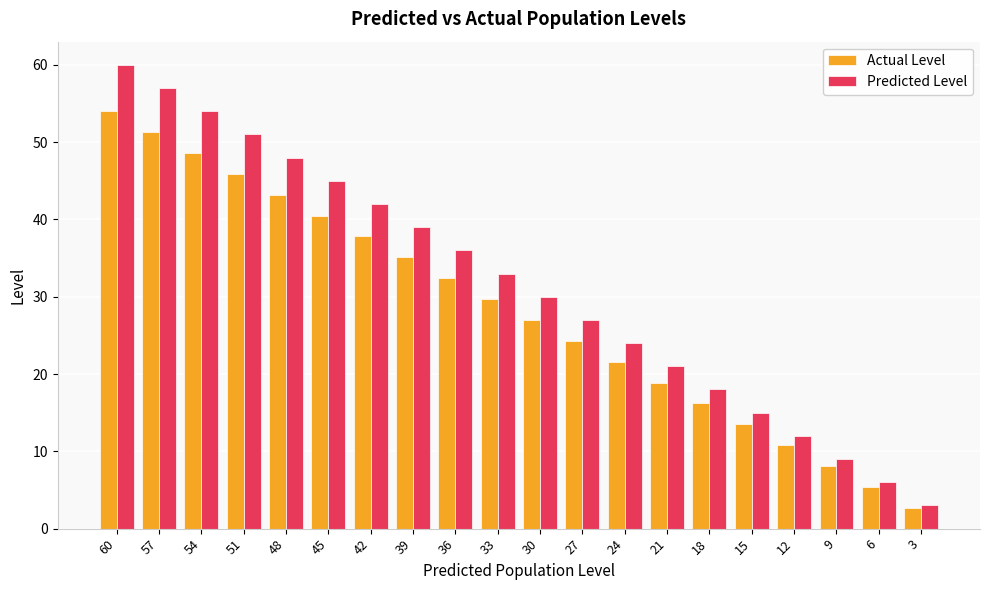

What is the spread (max minus min) of values at 57?

5.7